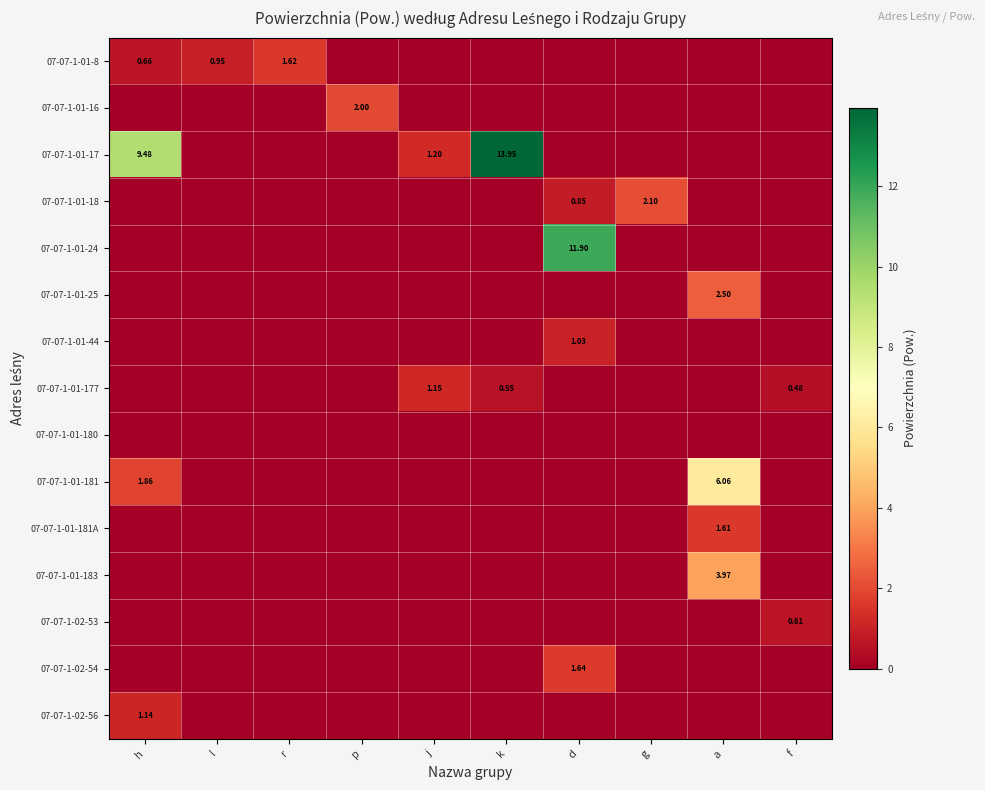

What is the sum of all 07-07-1-01-24 values?

11.9